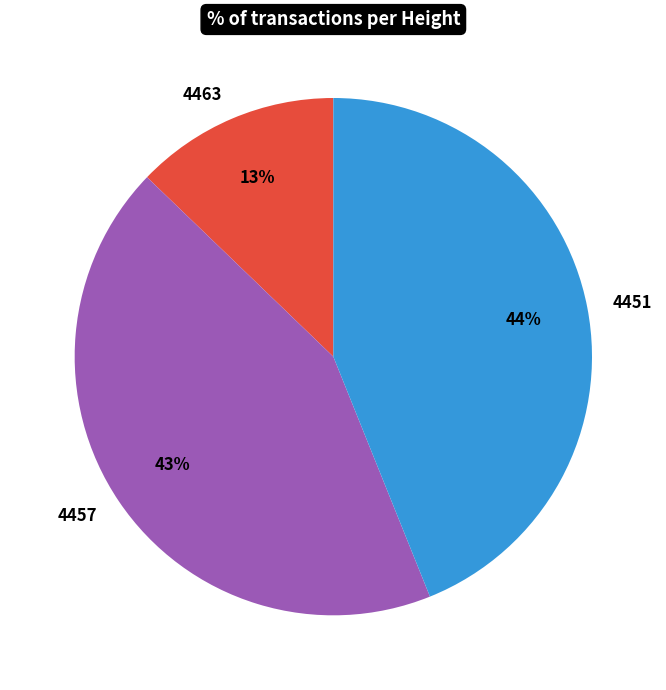

Which has a higher value, 4451 or 4463?

4451